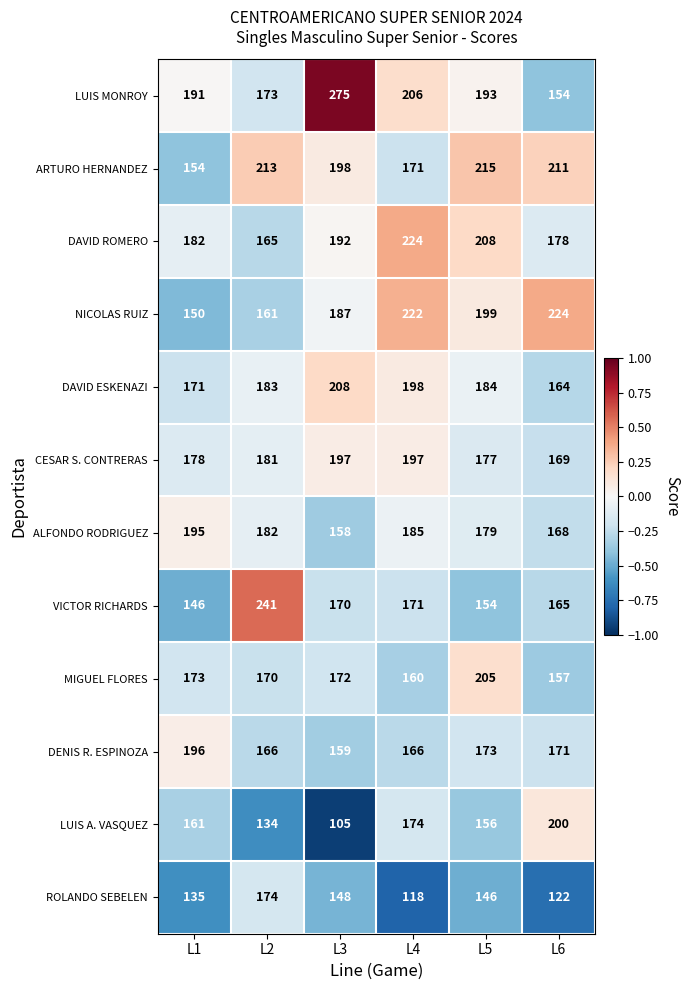

Which series has the widest spread of values?

LUIS MONROY